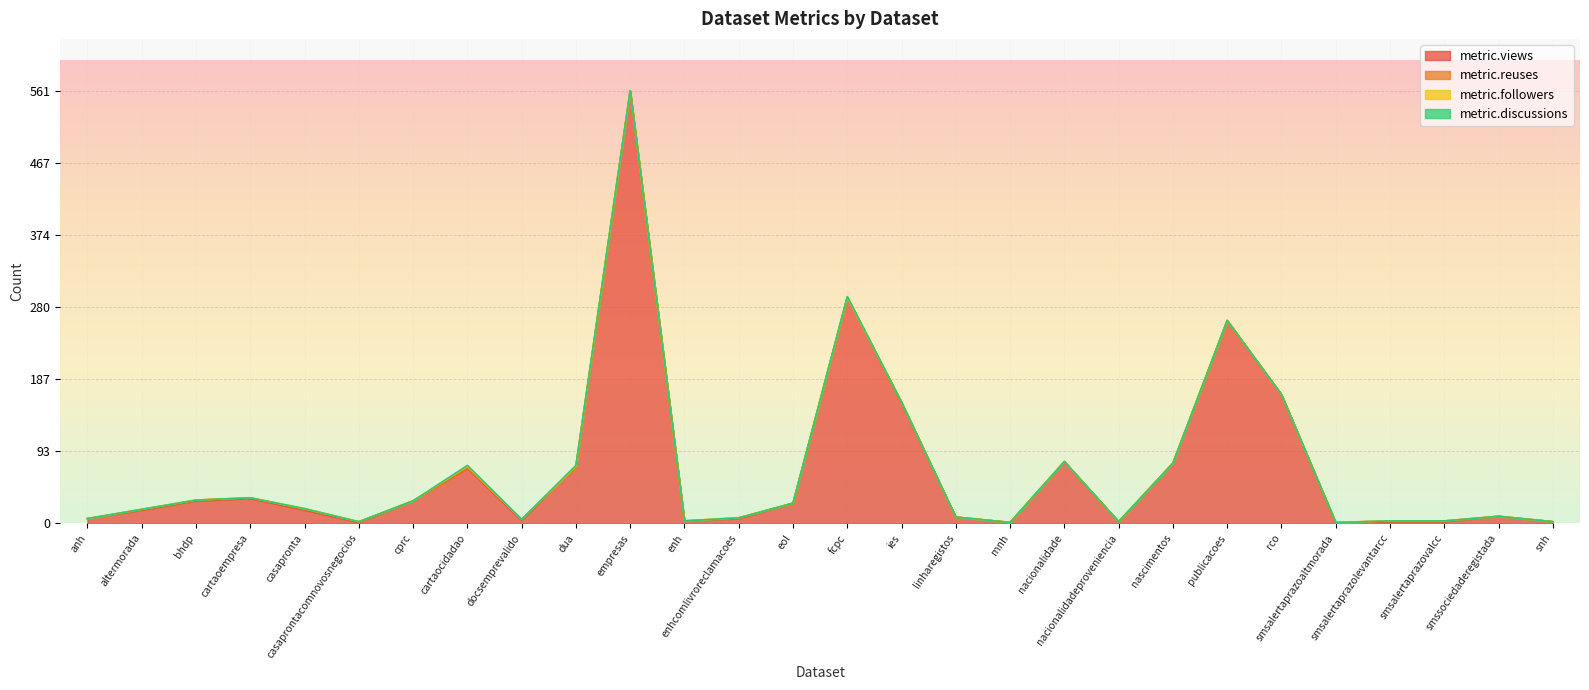

At linharegistos, list the series in order from smallest to largest.

metric.reuses, metric.followers, metric.discussions, metric.views